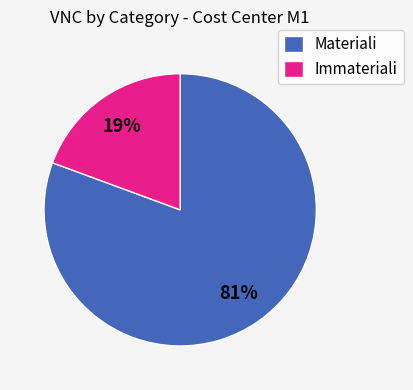

Which category accounts for the majority?

Materiali